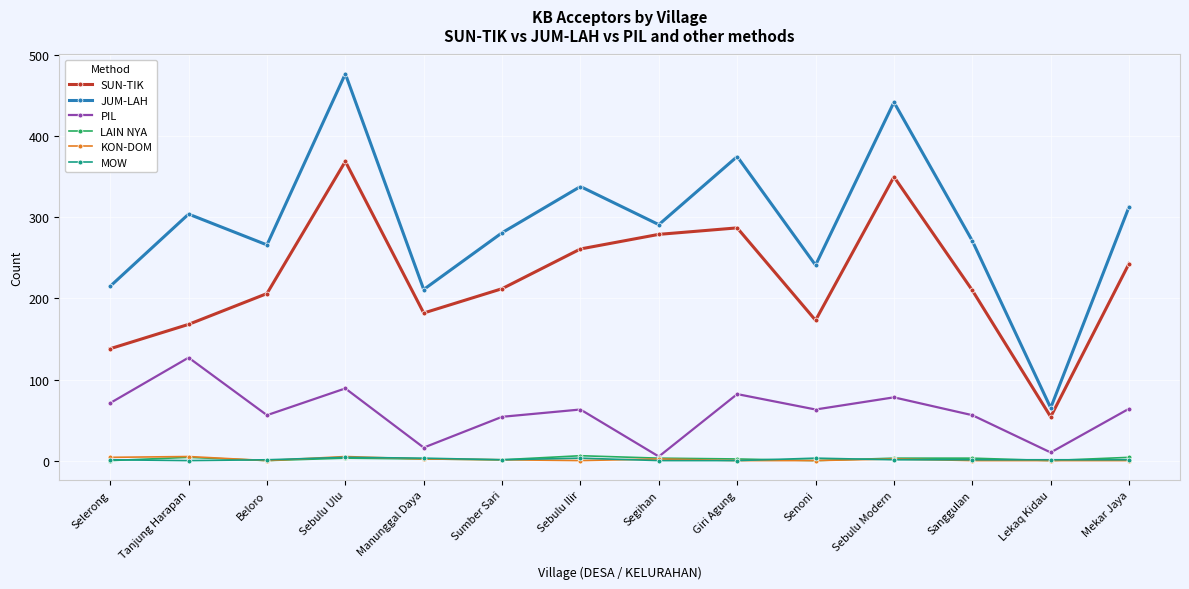

Which category has the highest value across all series?

Sebulu Ulu